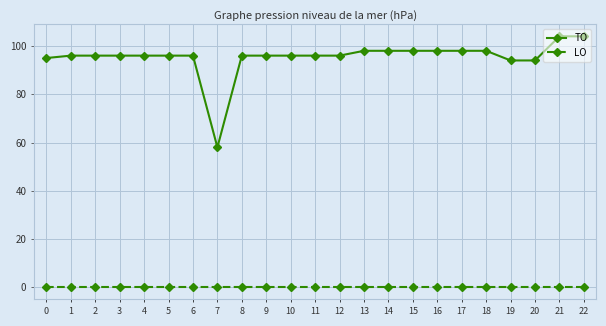

What is the value of the TO point at the 9th from the left?

96